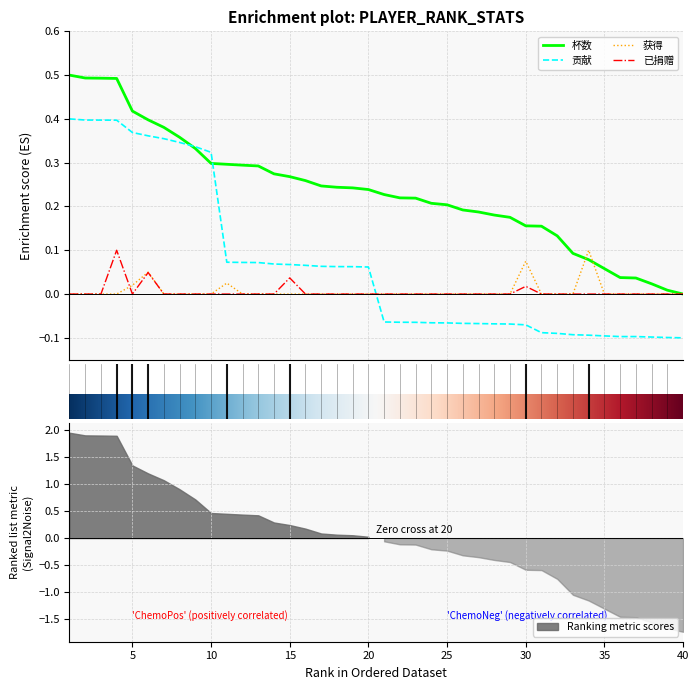

Which series has the largest total across all categories?

杯数